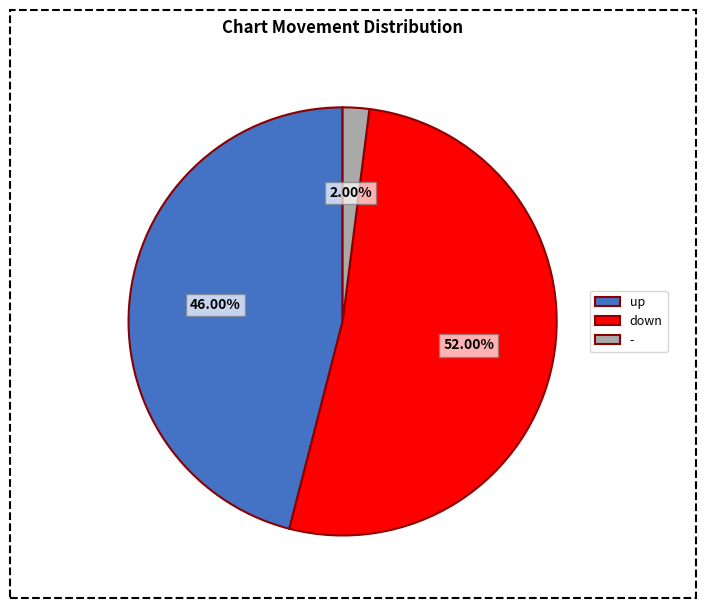

To the nearest percent, what is the difference between the largest and smallest slice percentages?

50%